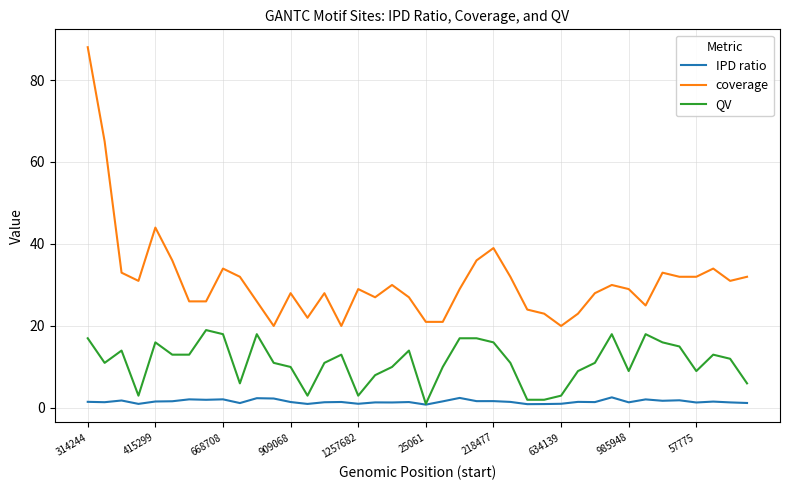

List the series in order of their overall mean, highest first.

coverage, QV, IPD ratio